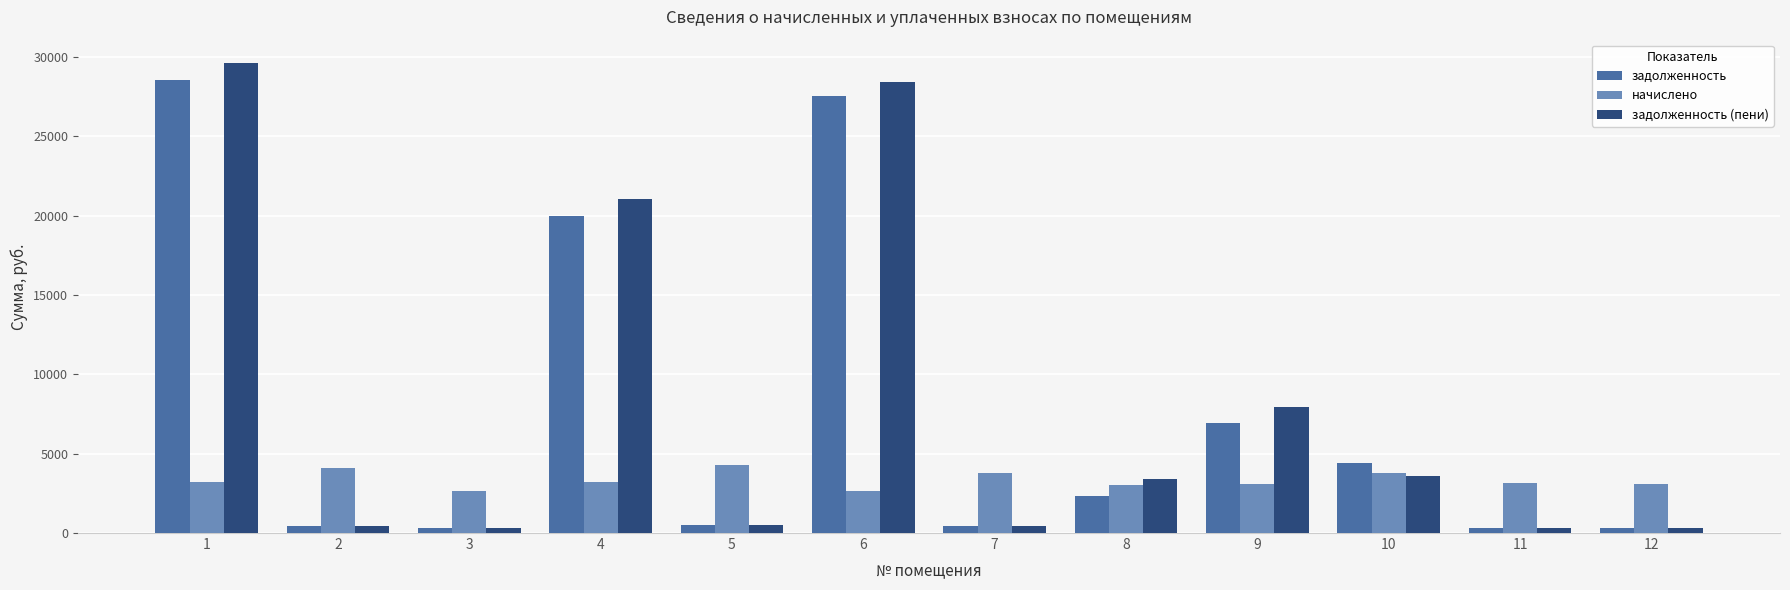

How many values in the задолженность series exceed 2363?

6